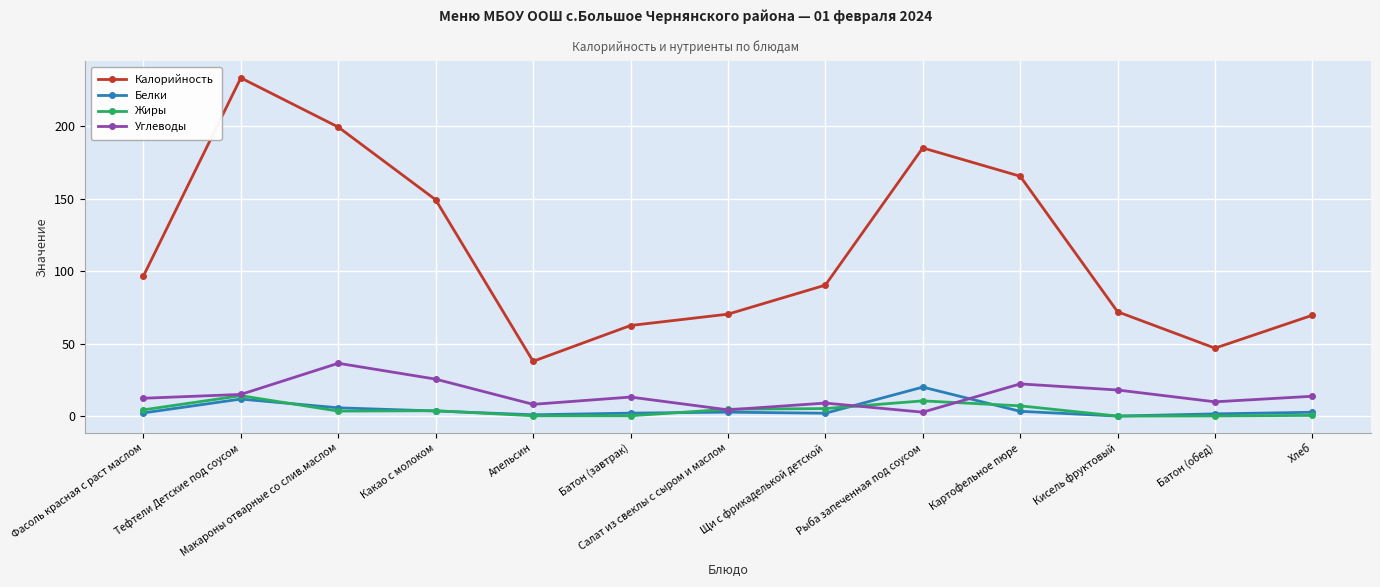

What is the label of the 11th point from the left?

Кисель фруктовый